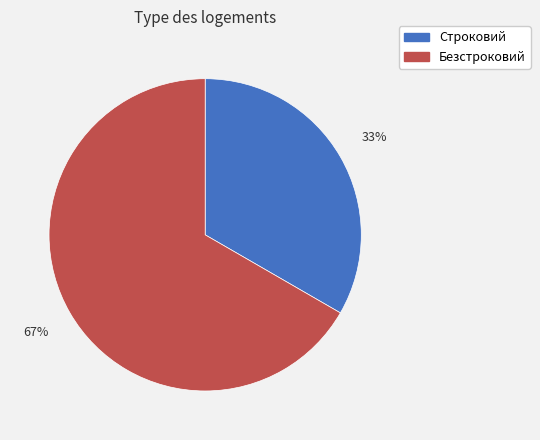

How many segments does this pie chart have?

2